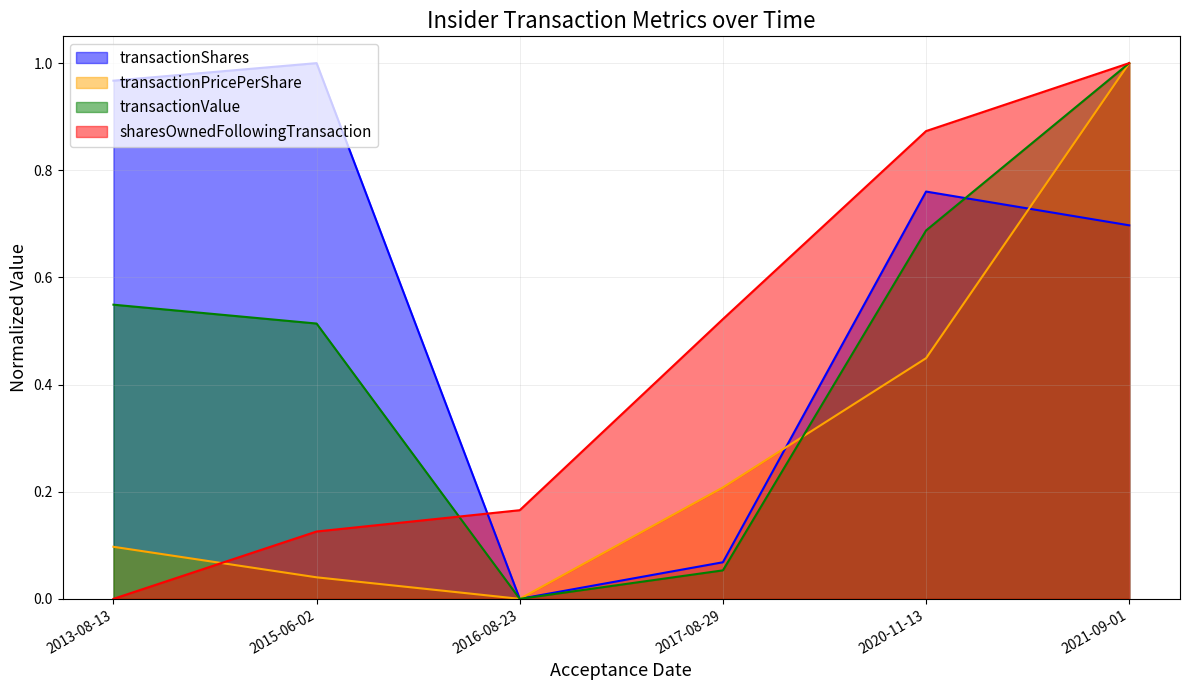

At how many categories does at least one series exceed 0?

6